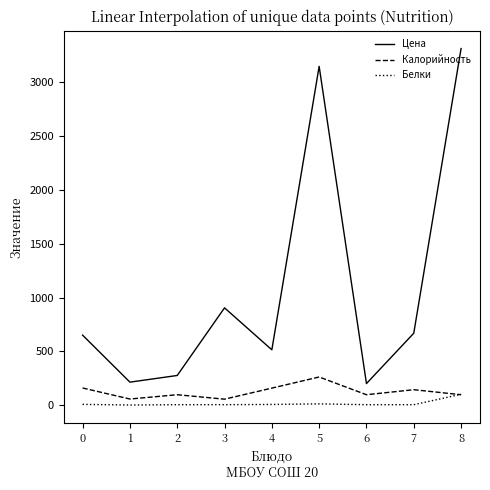

What is the highest value of the Калорийность series?

261.0